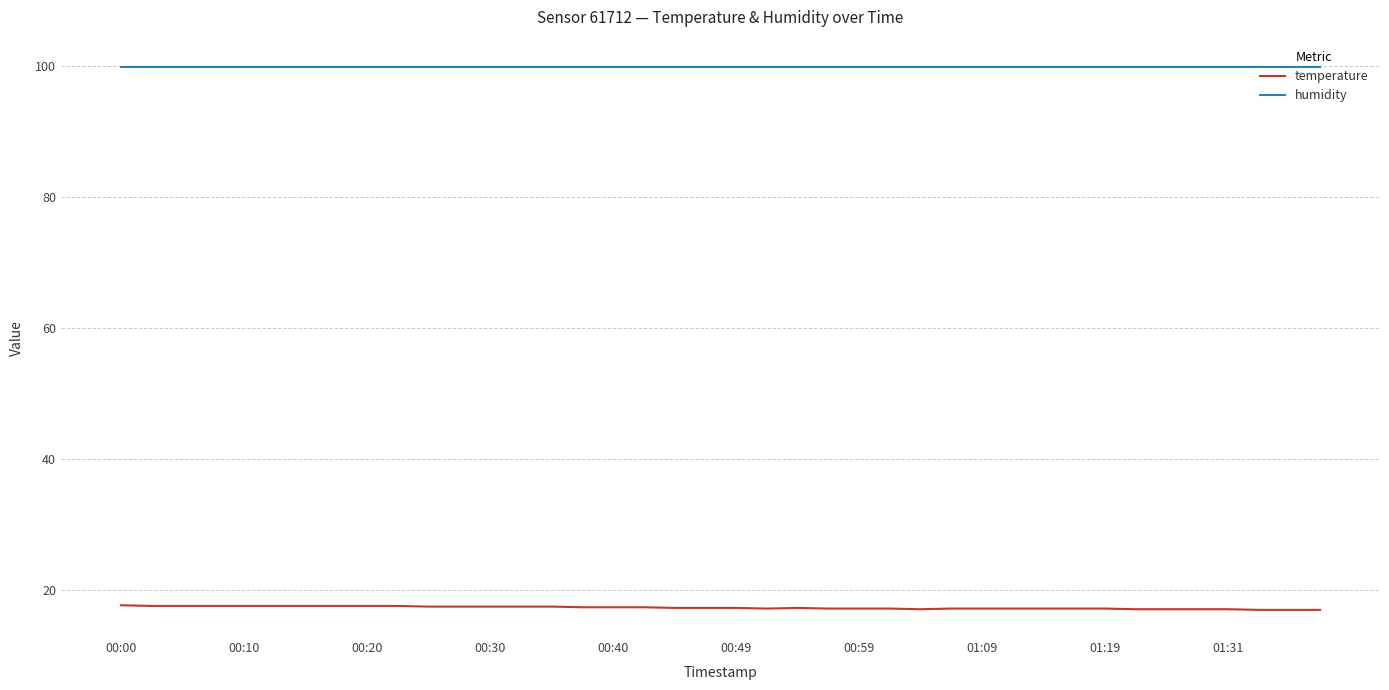

Which series has the widest spread of values?

temperature